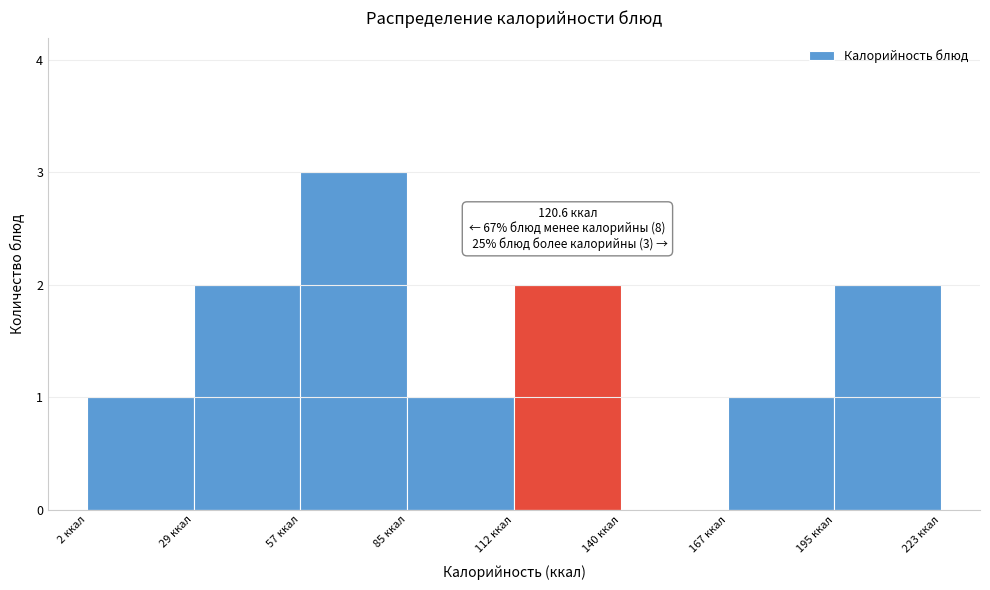

Over which range of the x-axis is the bar tallest?

55 to 85